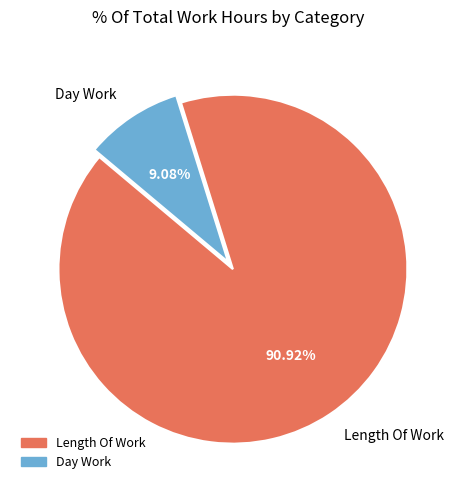

Is there any slice that represents more than half of the pie?

Yes